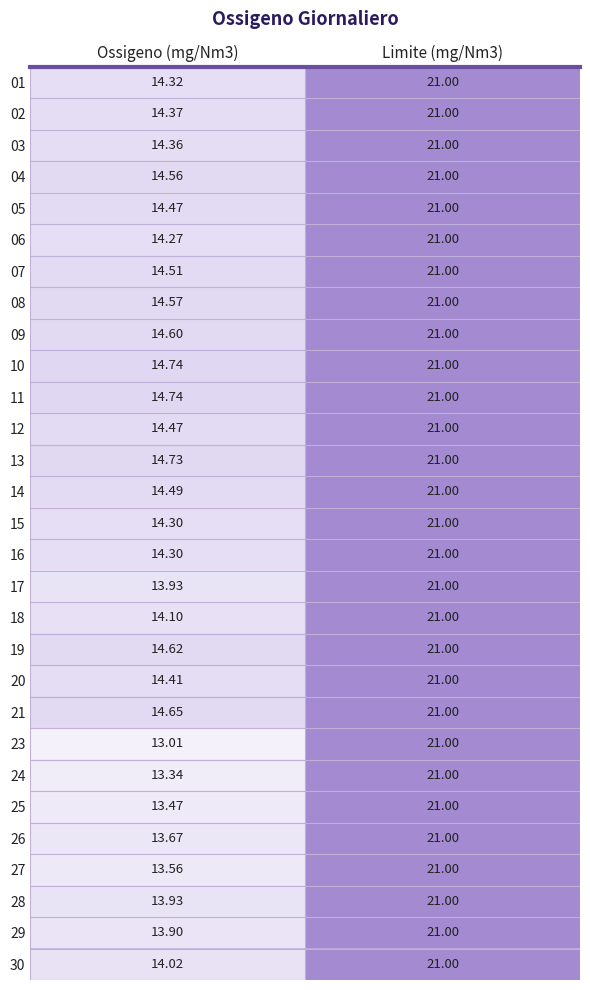

Is the value of 20 at Limite (mg/Nm3) greater than the value of 30 at Ossigeno (mg/Nm3)?

Yes